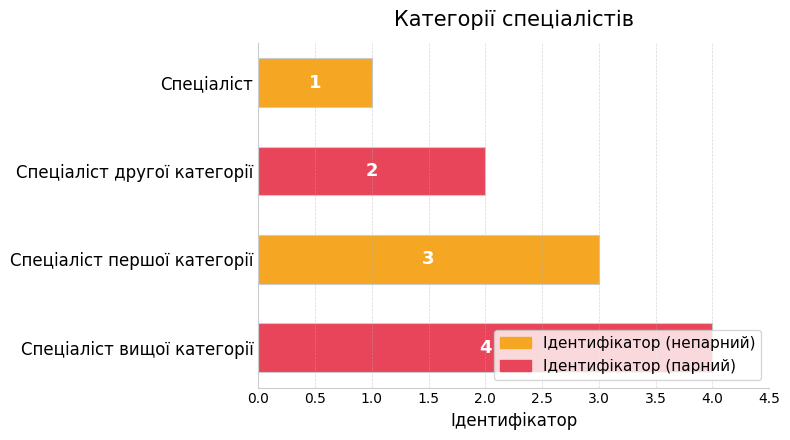

At which category does the chart reach its peak across all series?

Спеціаліст вищої категорії